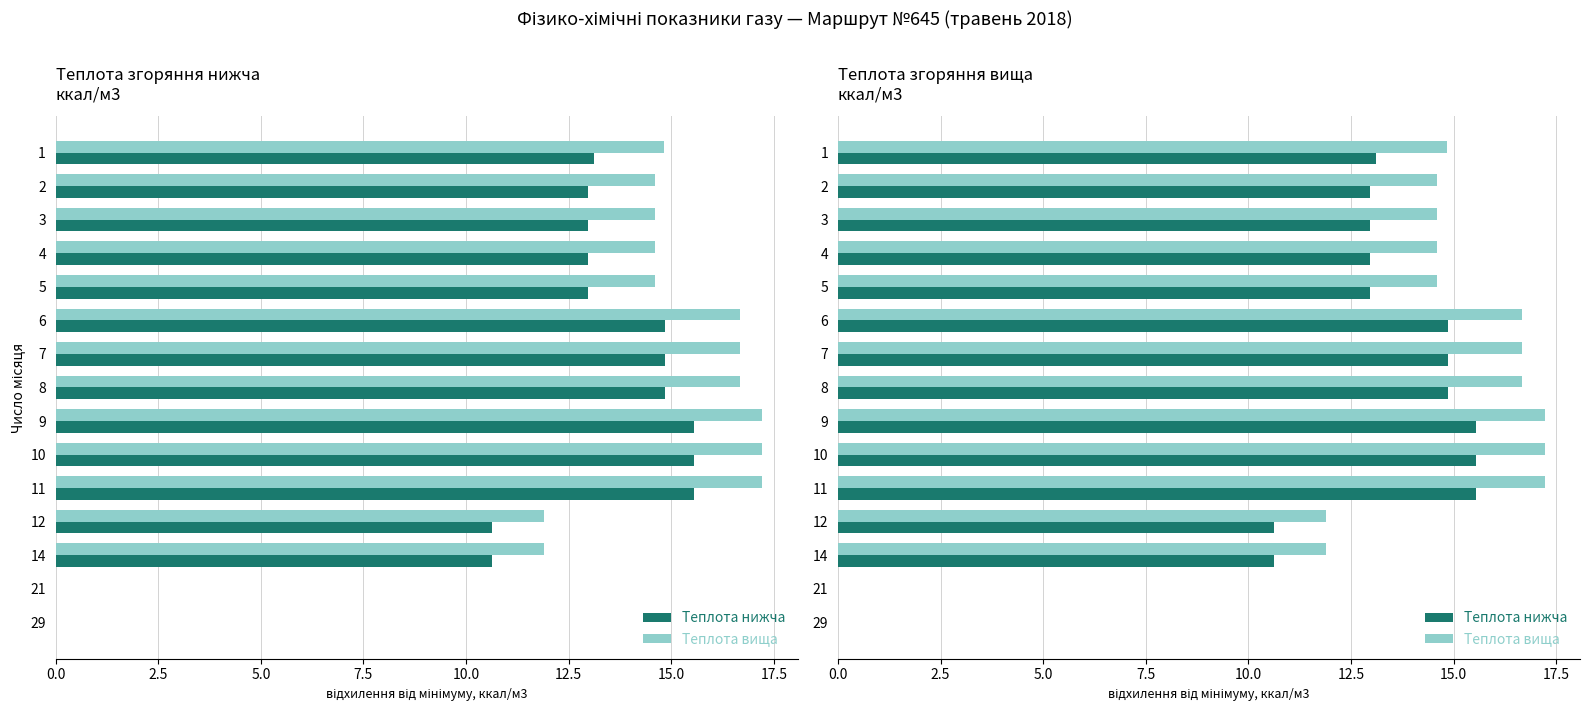

How many groups of bars are there?

15